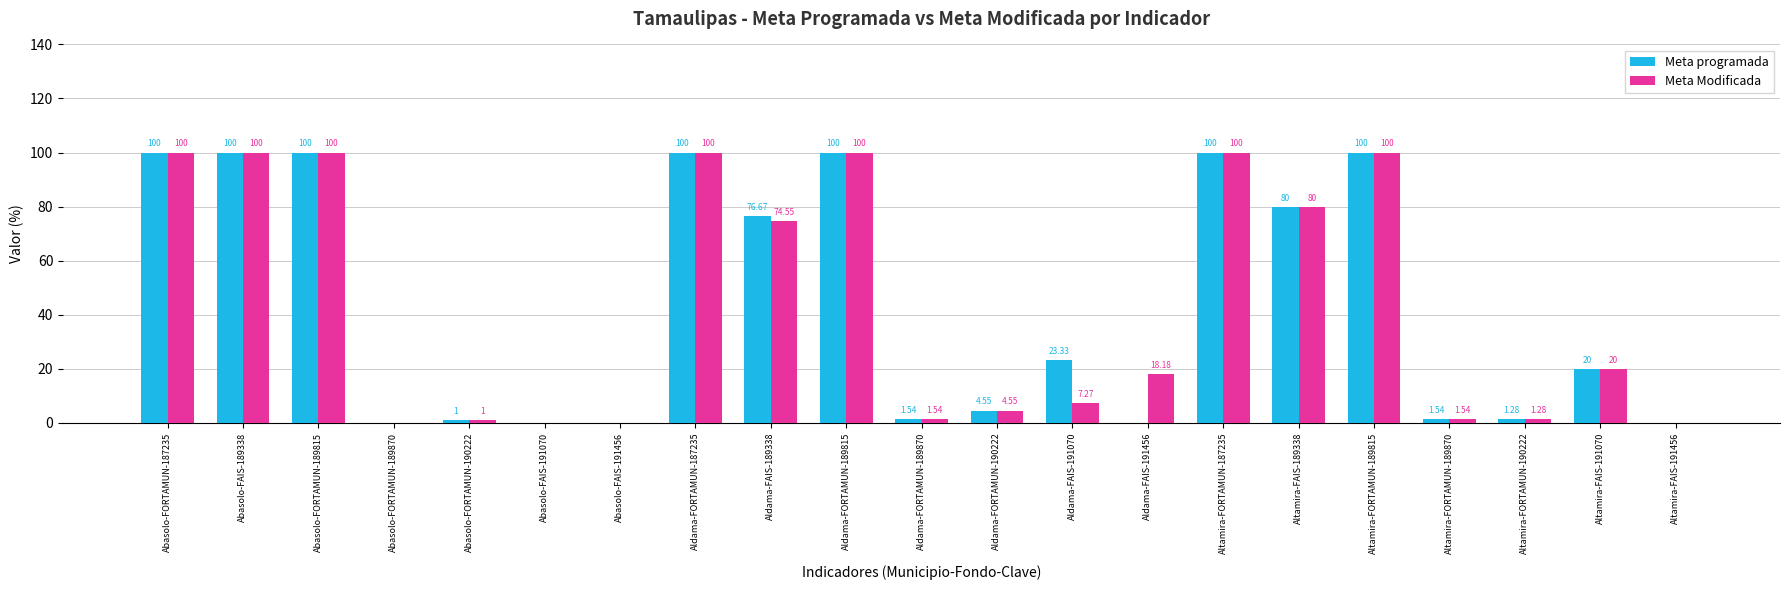

What is the sum of the Meta Modificada values at Altamira-FAIS-191070 and Abasolo-FORTAMUN-190222?

21.0